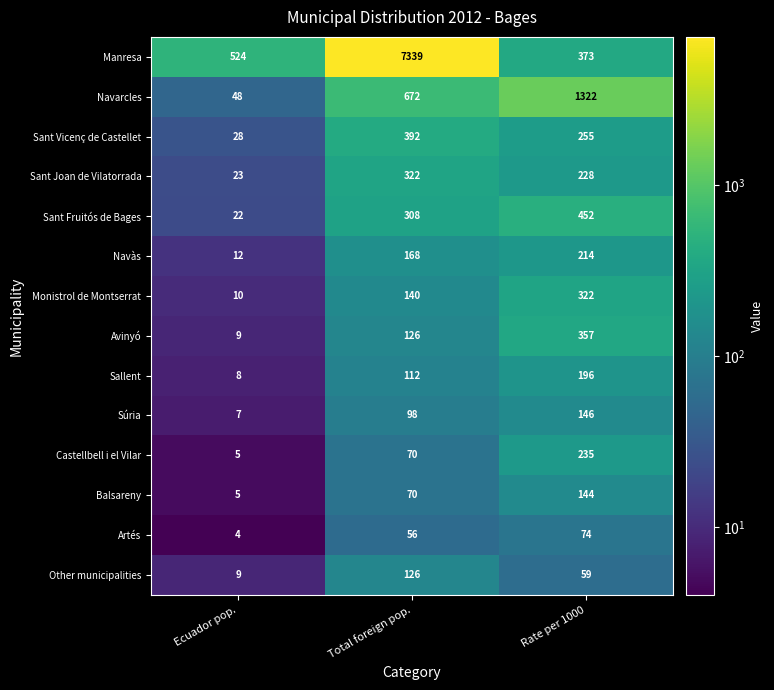

At Rate per 1000, list the series in order from smallest to largest.

Other municipalities, Artés, Balsareny, Súria, Sallent, Navàs, Sant Joan de Vilatorrada, Castellbell i el Vilar, Sant Vicenç de Castellet, Monistrol de Montserrat, Avinyó, Manresa, Sant Fruitós de Bages, Navarcles